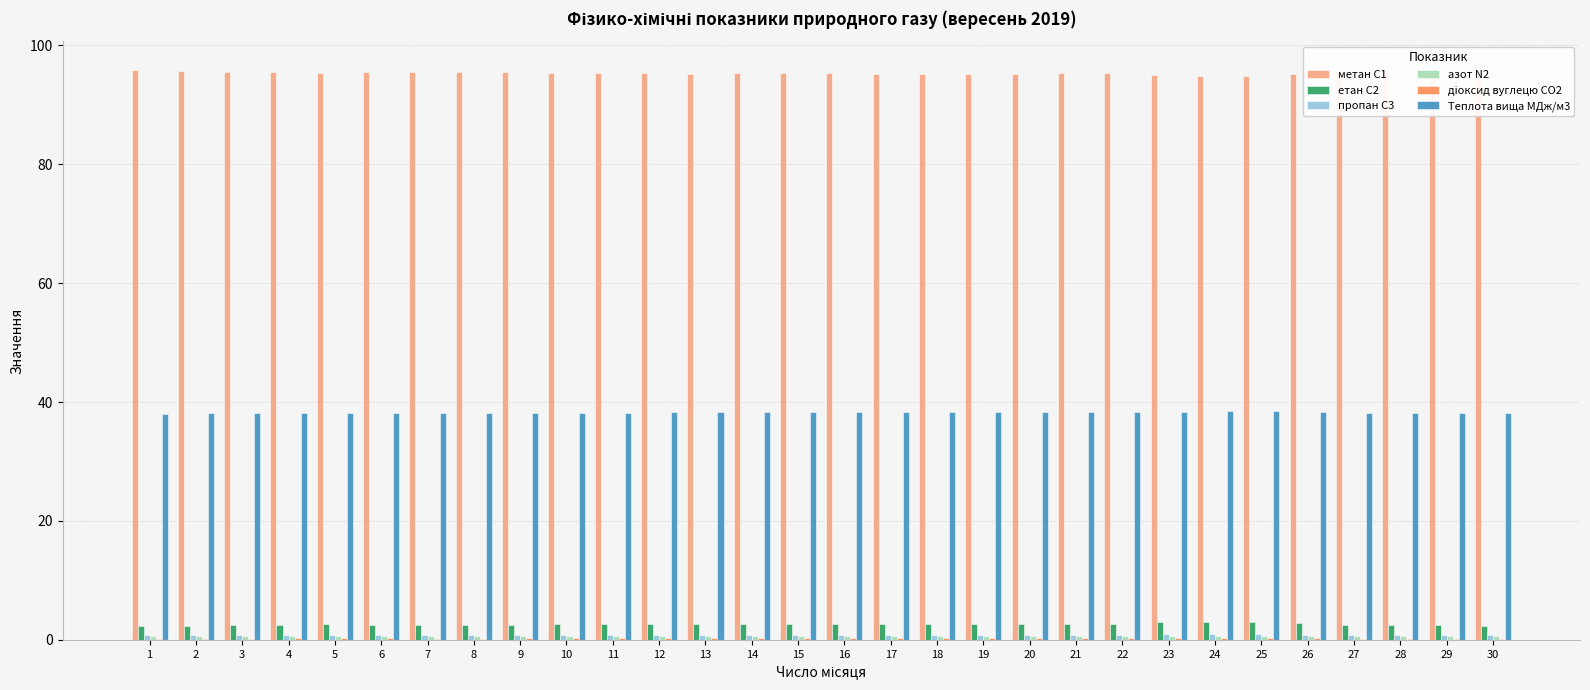

Which series has the largest total across all categories?

метан С1